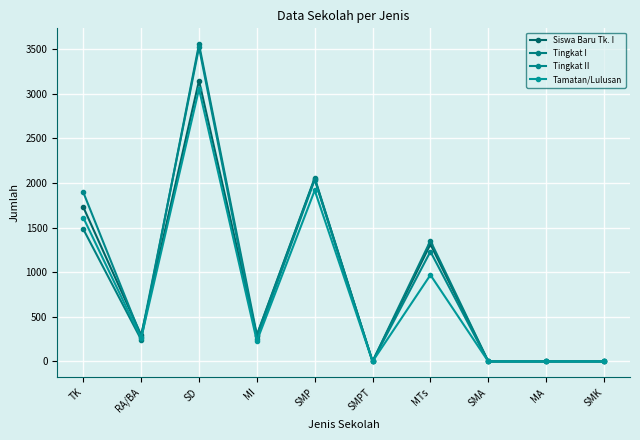

The value of Siswa Baru Tk. I at MTs is 1314. True or false?

True